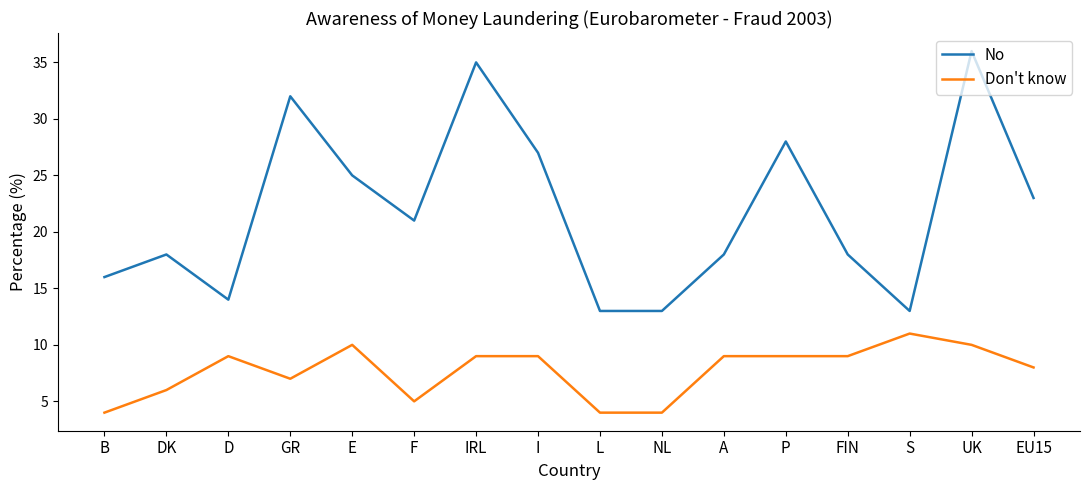

Reading left to right, list all the values displayed in this chart.

No: 16	18	14	32	25	21	35	27	13	13	18	28	18	13	36	23
Don't know: 4	6	9	7	10	5	9	9	4	4	9	9	9	11	10	8